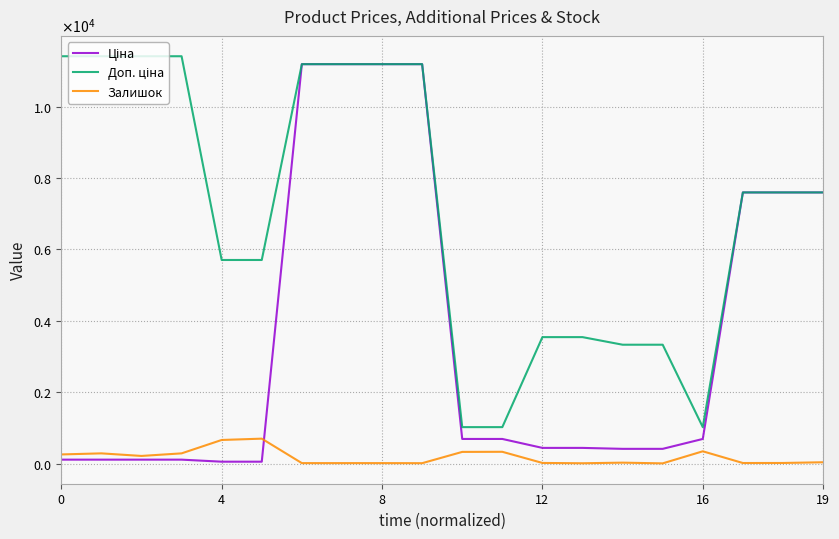

At which label is Ціна closest to 5622?

17